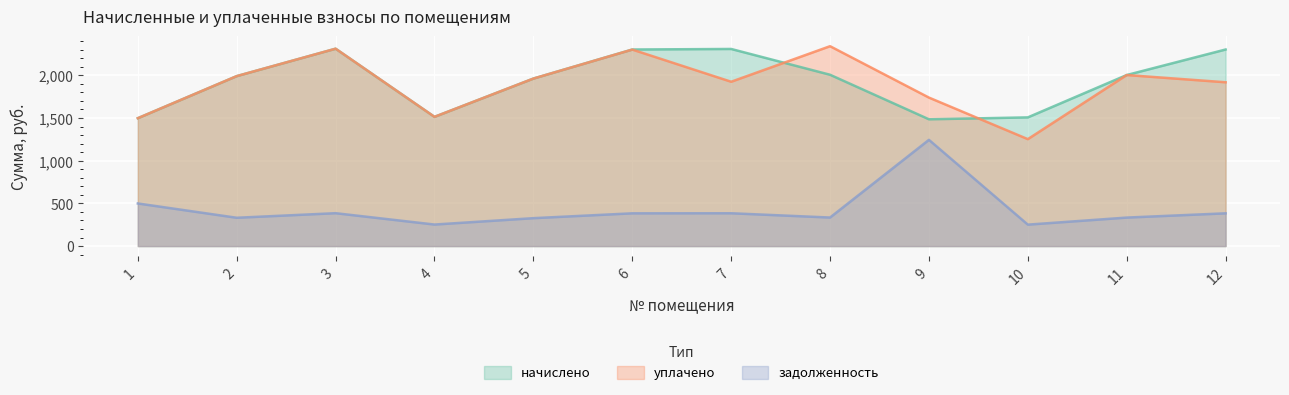

Which has a higher value, 9 or 5?

5